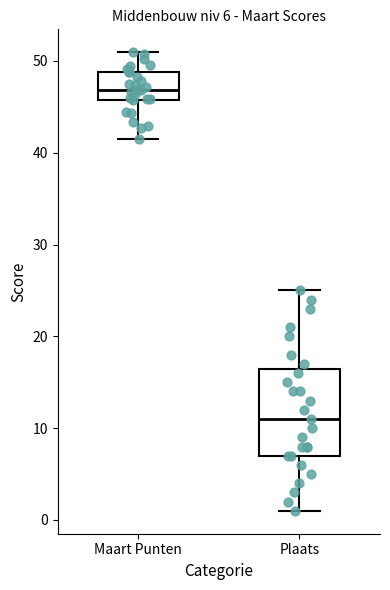

Comparing the boxes themselves (not the whiskers), which one is the tallest?

Plaats